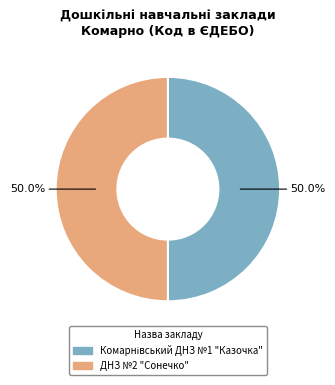

What percentage is NOT represented by ДНЗ №2 "Сонечко"?

50.0%